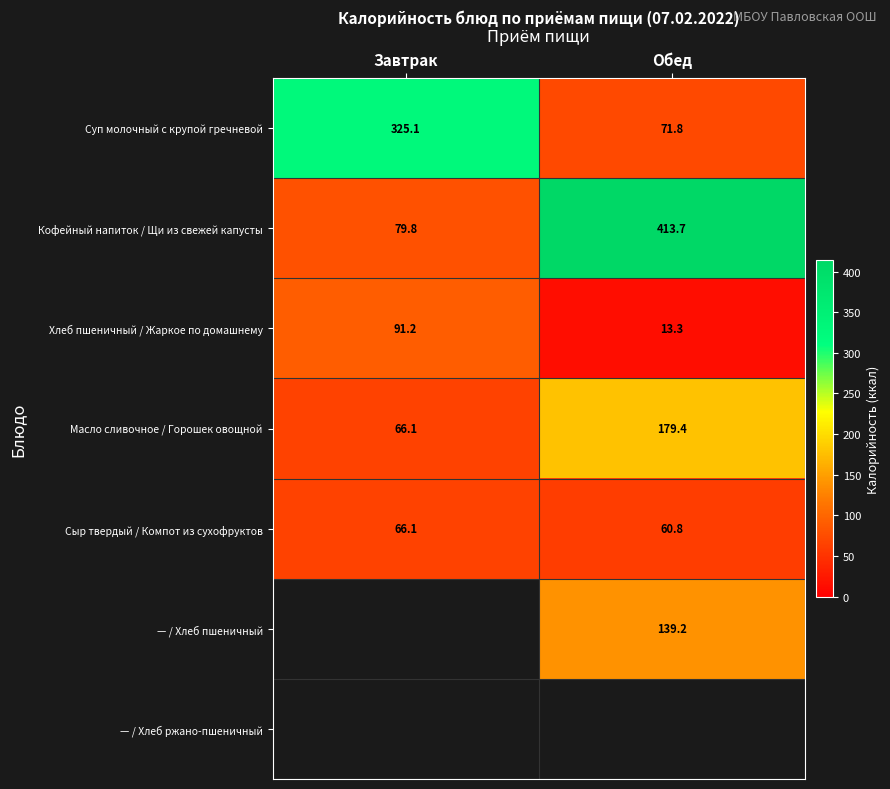

How many categories are shown in the chart?

2